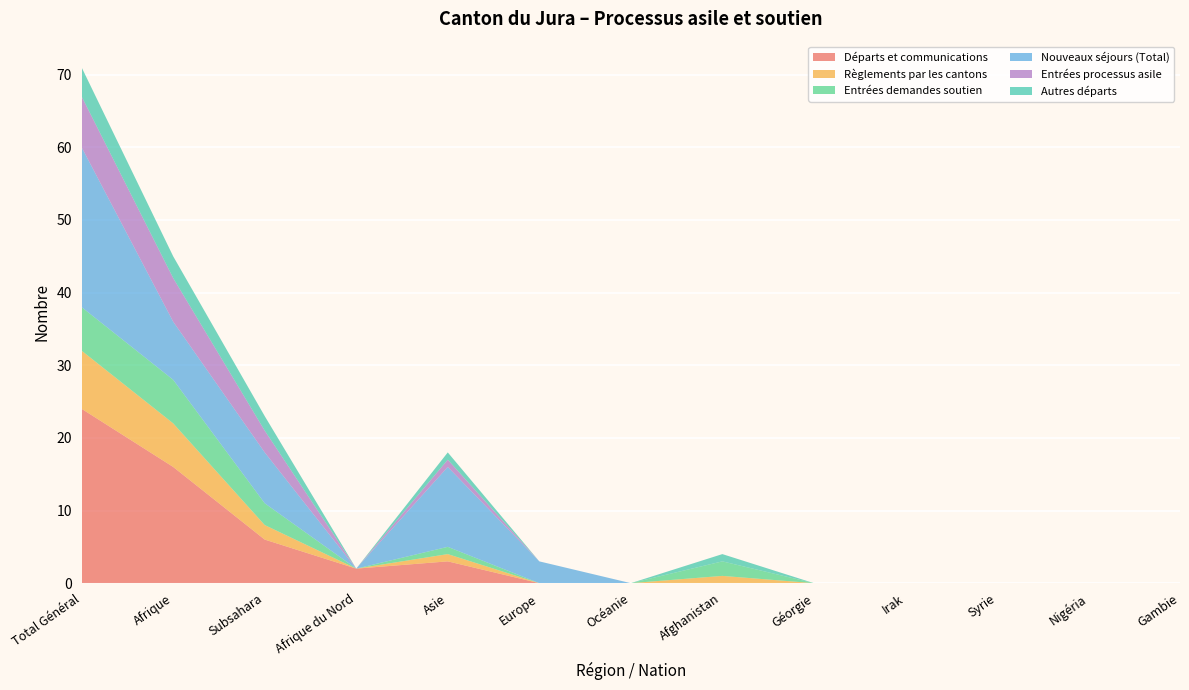

Reading right to left, what are all the values shown in this chart?

Départs et communications: Gambie=0	Nigéria=0	Syrie=0	Irak=0	Géorgie=0	Afghanistan=0	Océanie=0	Europe=0	Asie=3	Afrique du Nord=2	Subsahara=6	Afrique=16	Total Général=24
Règlements par les cantons: Gambie=0	Nigéria=0	Syrie=0	Irak=0	Géorgie=0	Afghanistan=1	Océanie=0	Europe=0	Asie=1	Afrique du Nord=0	Subsahara=2	Afrique=6	Total Général=8
Entrées demandes soutien: Gambie=0	Nigéria=0	Syrie=0	Irak=0	Géorgie=0	Afghanistan=2	Océanie=0	Europe=0	Asie=1	Afrique du Nord=0	Subsahara=3	Afrique=6	Total Général=6
Nouveaux séjours (Total): Gambie=0	Nigéria=0	Syrie=0	Irak=0	Géorgie=0	Afghanistan=0	Océanie=0	Europe=3	Asie=11	Afrique du Nord=0	Subsahara=7	Afrique=8	Total Général=22
Entrées processus asile: Gambie=0	Nigéria=0	Syrie=0	Irak=0	Géorgie=0	Afghanistan=0	Océanie=0	Europe=0	Asie=1	Afrique du Nord=0	Subsahara=3	Afrique=6	Total Général=7
Autres départs: Gambie=0	Nigéria=0	Syrie=0	Irak=0	Géorgie=0	Afghanistan=1	Océanie=0	Europe=0	Asie=1	Afrique du Nord=0	Subsahara=2	Afrique=3	Total Général=4